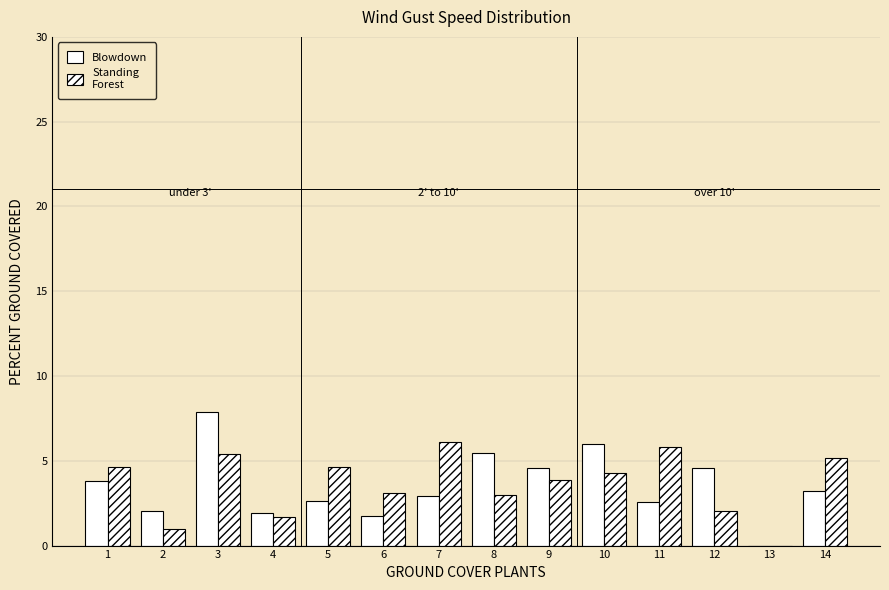

How many data points does each series have?

14